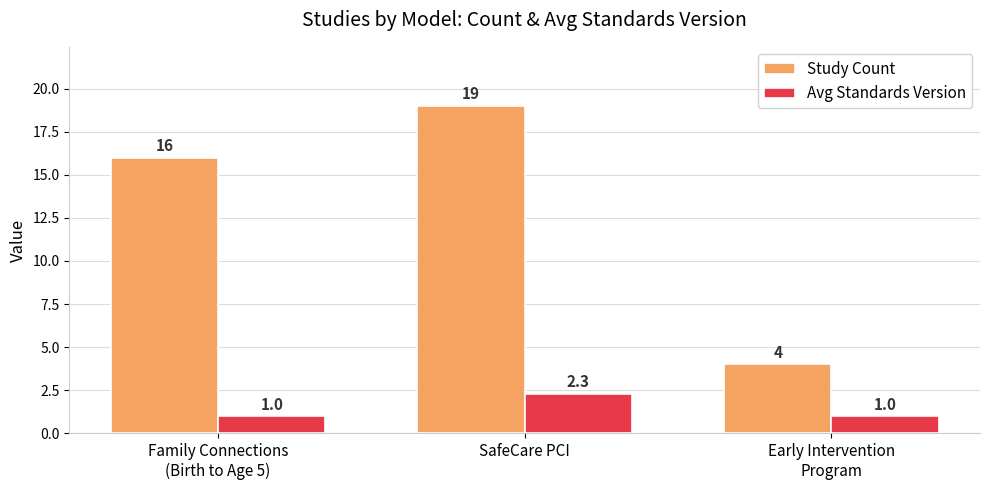

What are all the series names shown in the legend?

Study Count, Avg Standards Version